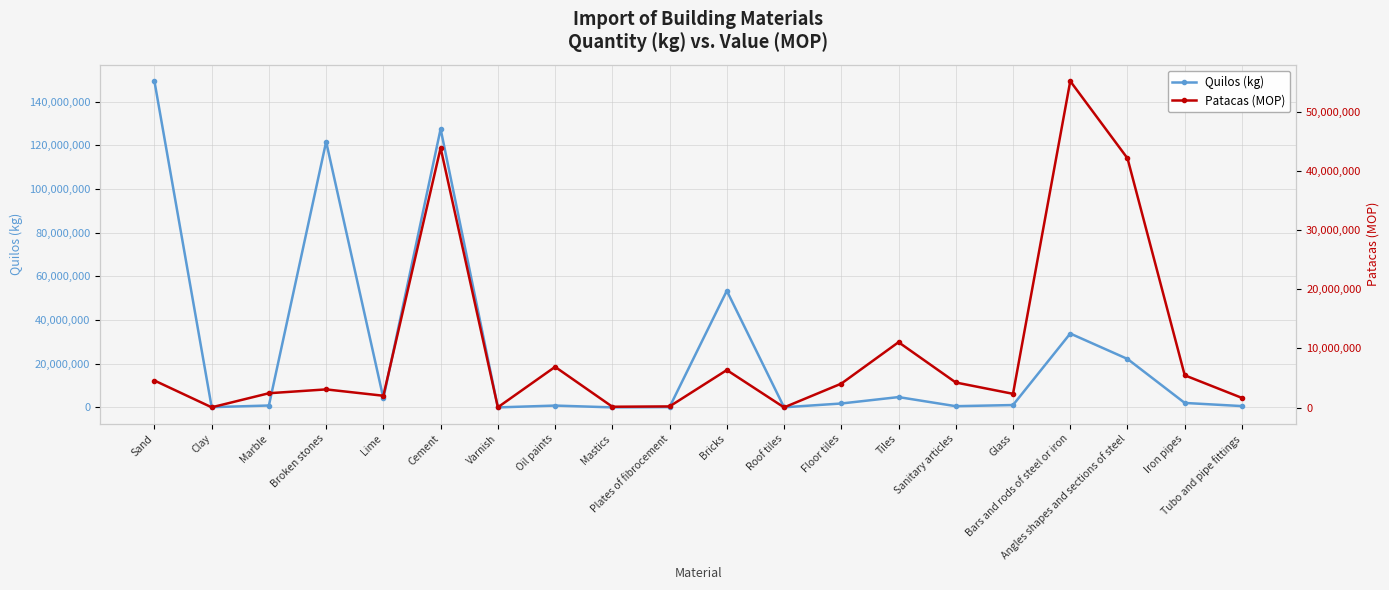

How many interior local peaks does the Patacas (MOP) series have?

6